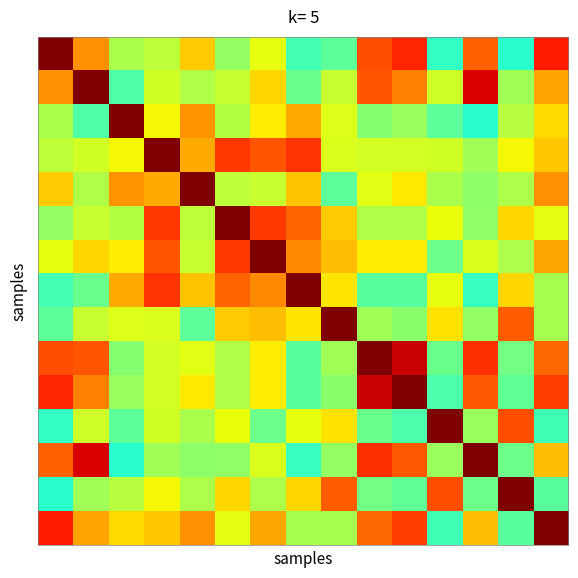

What is the maximum value shown in the chart?

1.0